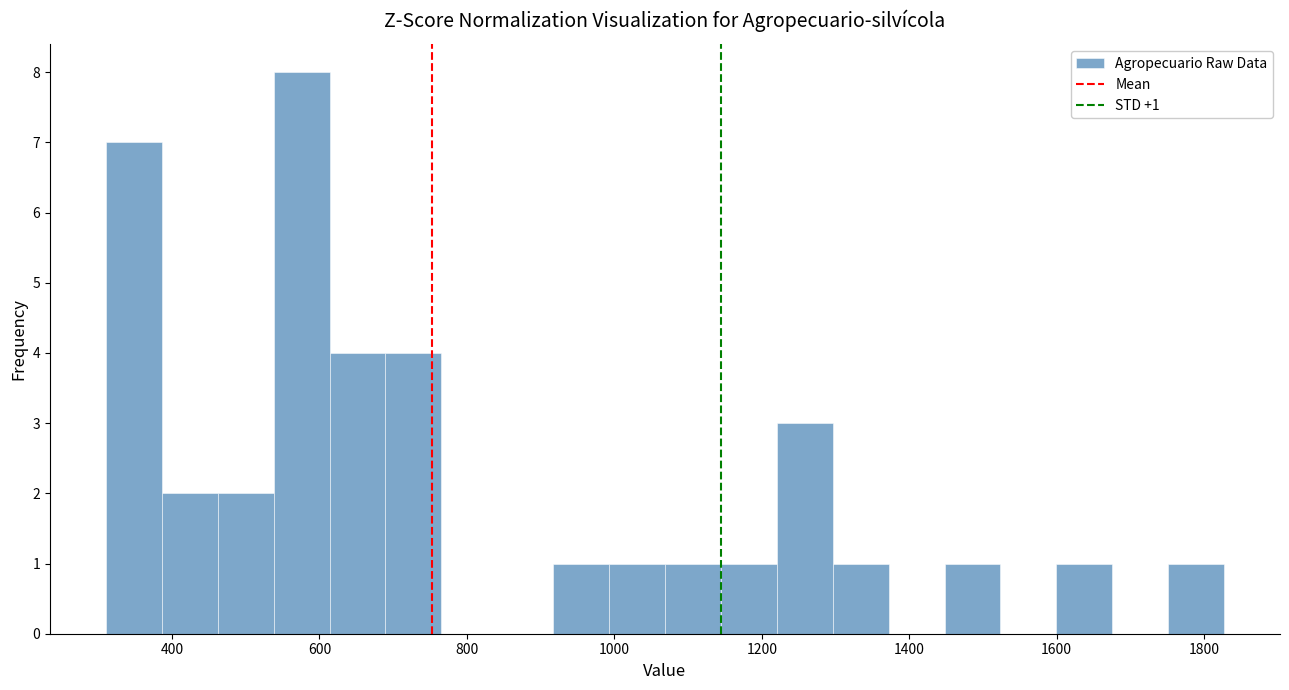

Read against the x-axis, roughly where is the centre of the tallest bar?

580